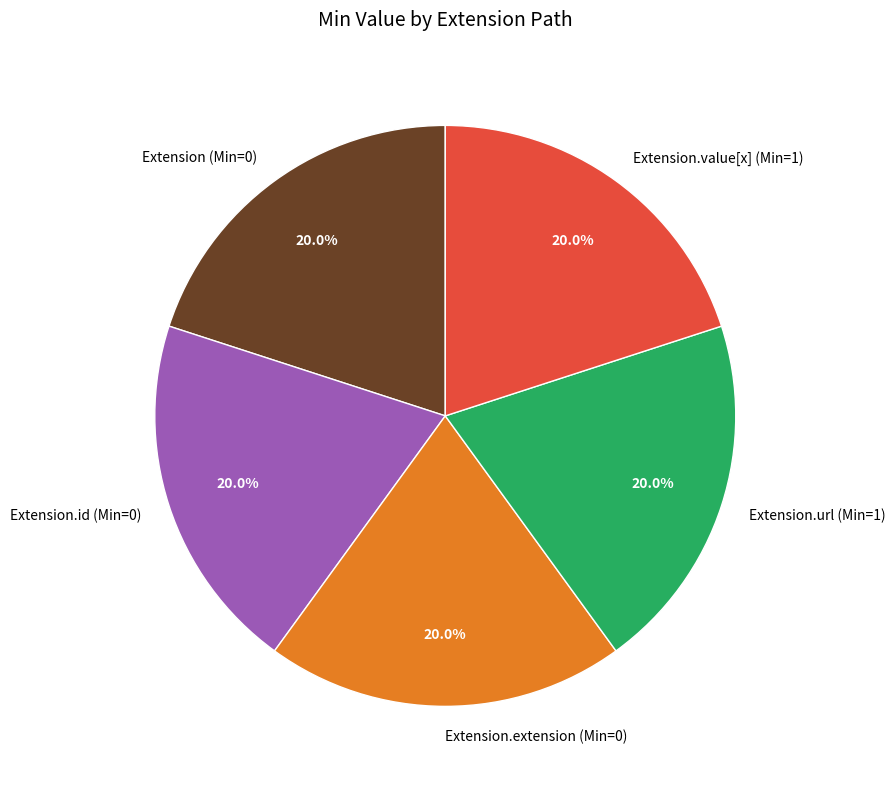

What is the ratio of the value at Extension.extension (Min=0) to the value at Extension.value[x] (Min=1)?

1.0